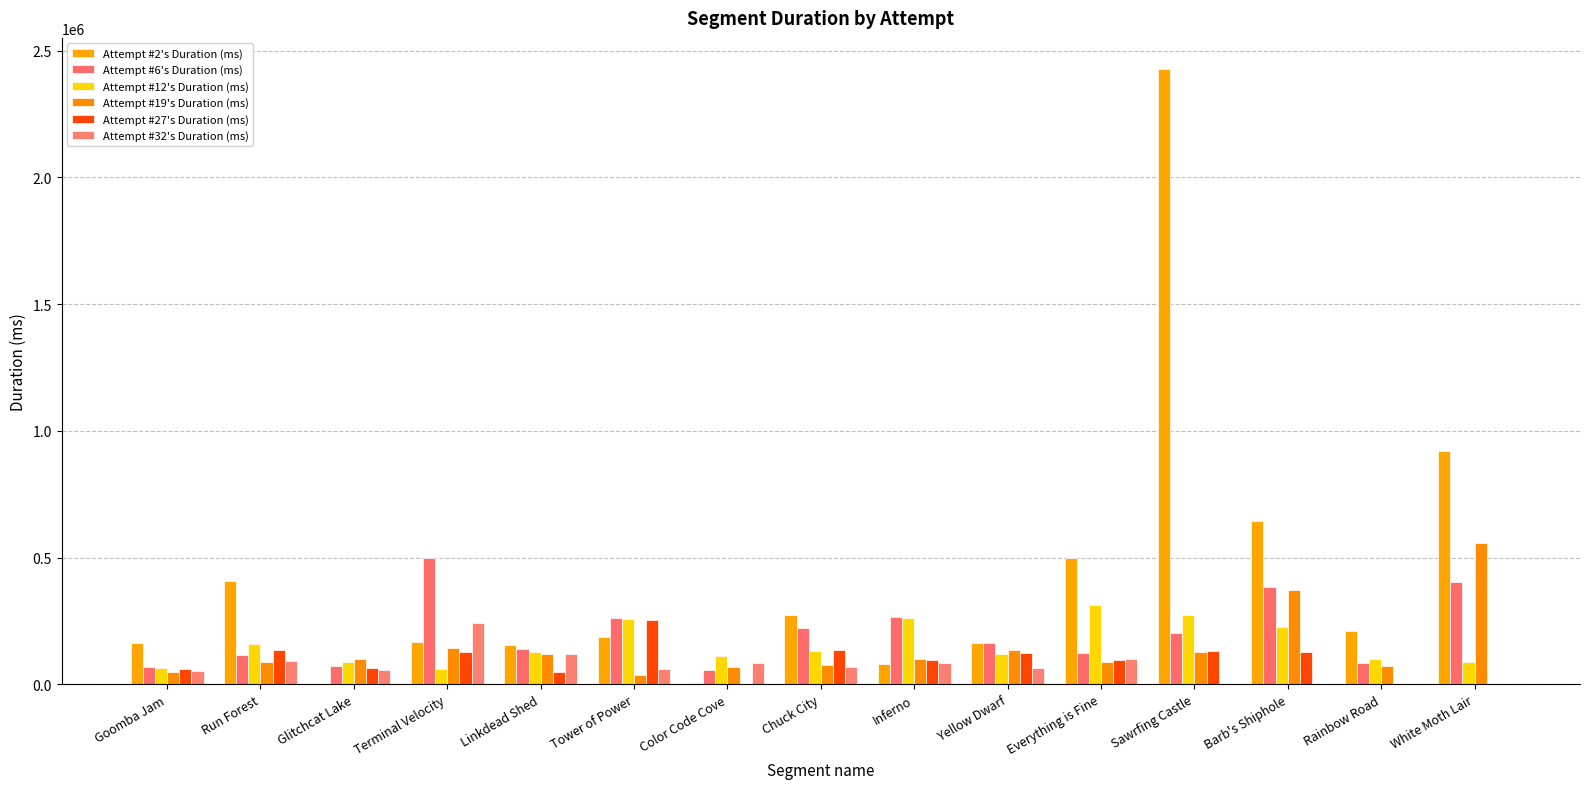

The value of Attempt #19's Duration (ms) at Terminal Velocity is 142389. True or false?

True